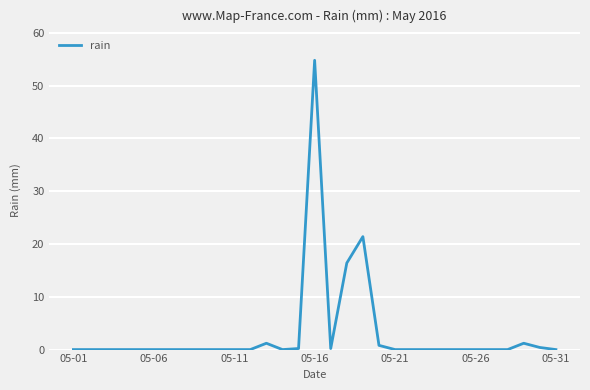

What is the greatest value displayed?

54.8